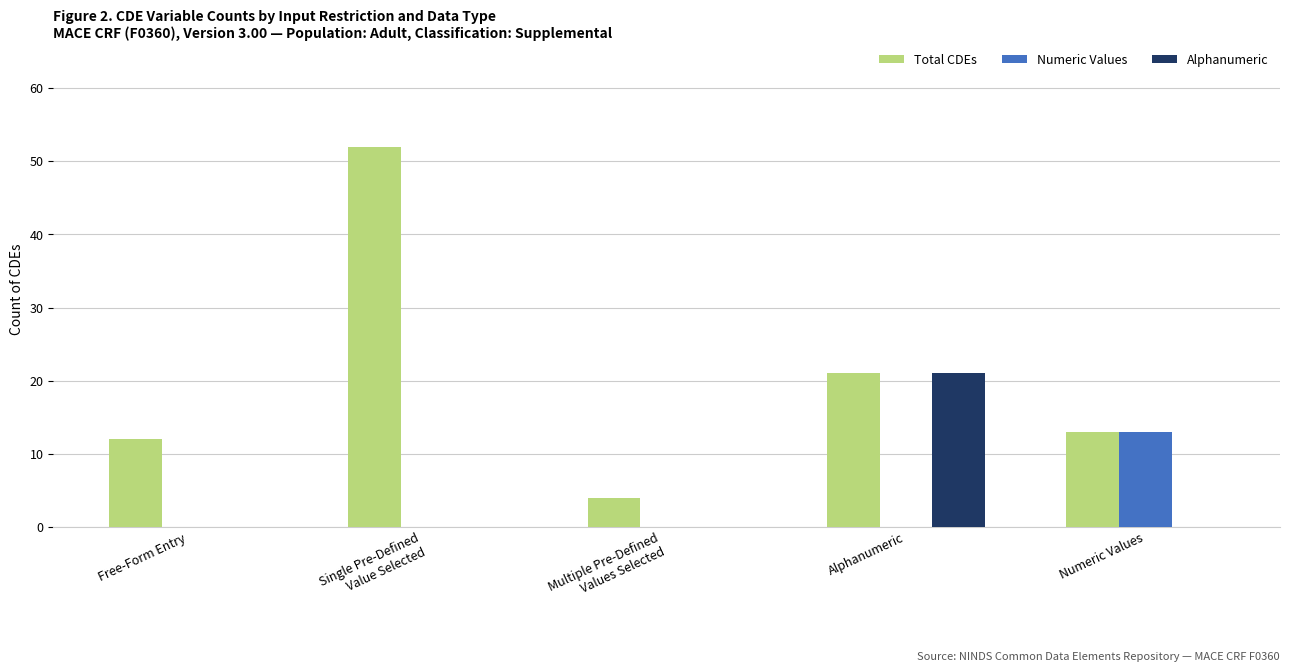

What is the sum of all Numeric Values values?

13